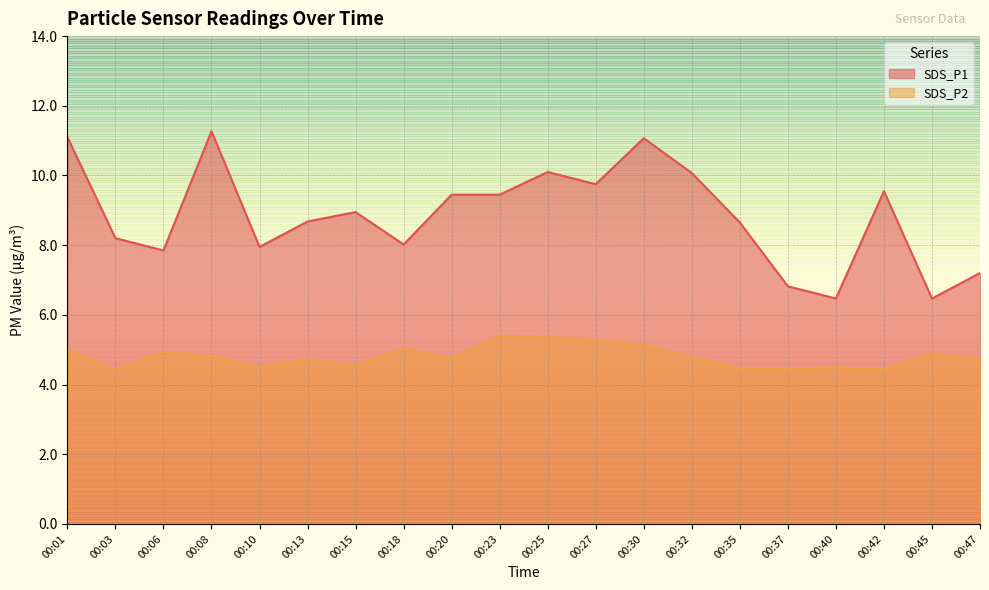

Which series changed the most between 00:23 and 00:25?

SDS_P1